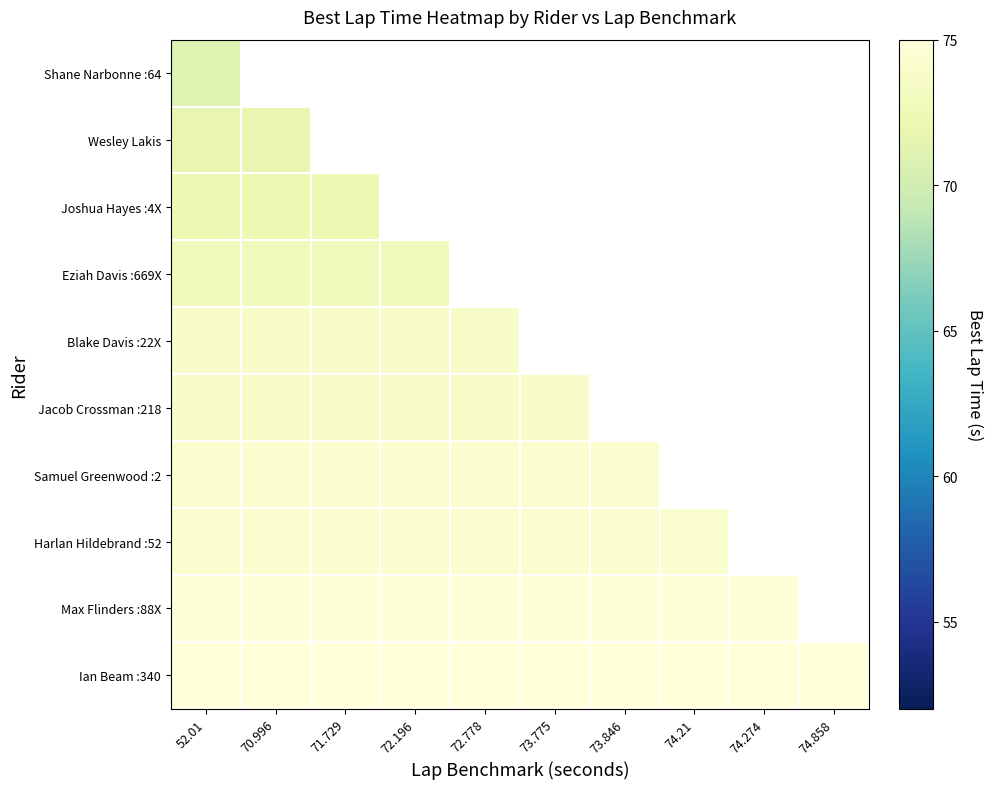

Rank the series by their maximum value, from highest to lowest.

Ian Beam :340, Max Flinders :88X, Harlan Hildebrand :52, Samuel Greenwood :2, Jacob Crossman :218, Blake Davis :22X, Eziah Davis :669X, Joshua Hayes :4X, Wesley Lakis, Shane Narbonne :64